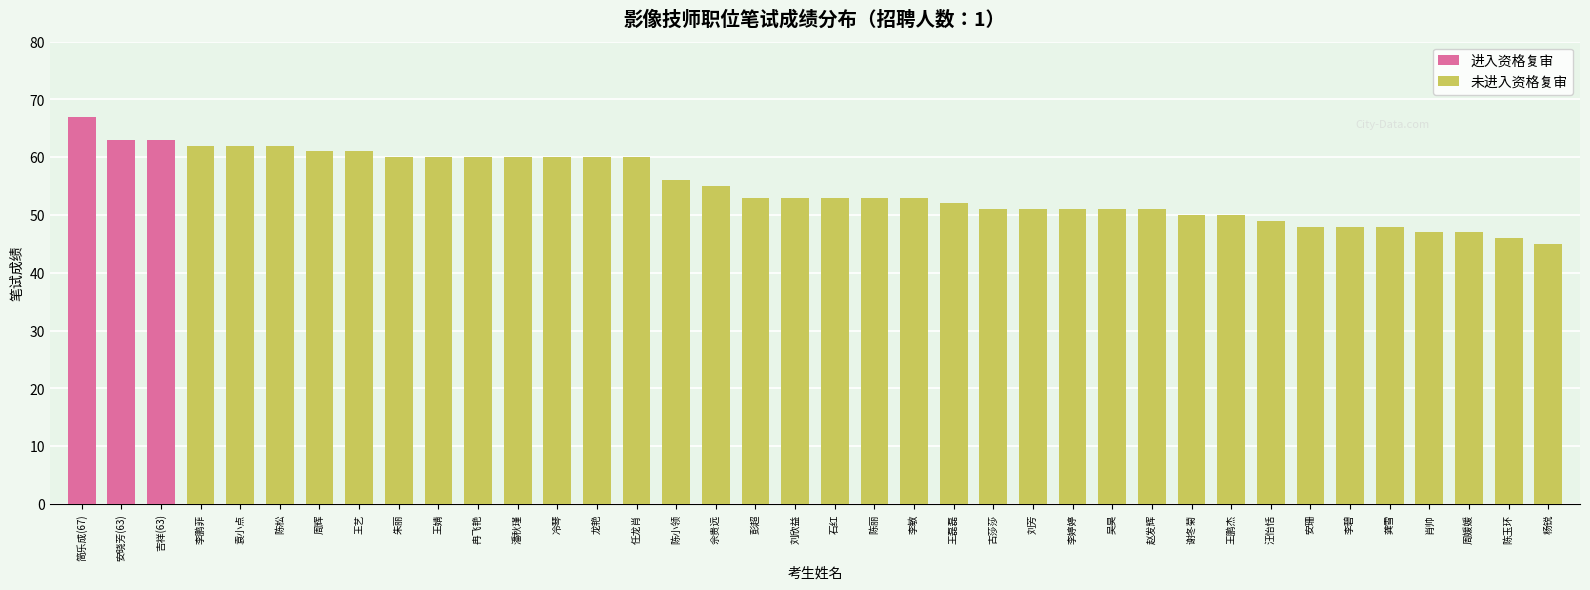

What is the ratio of the value at 吉祥(63) to the value at 简乐成(67)?

0.9